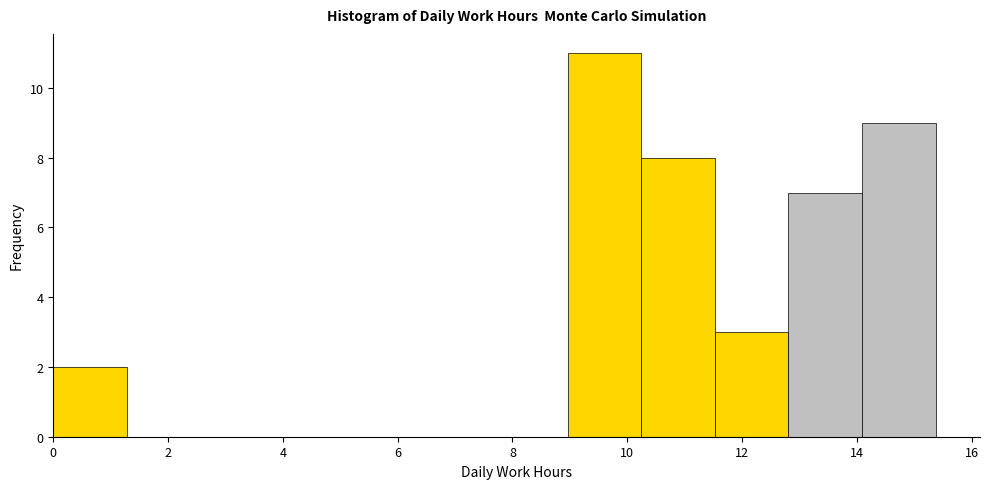

Reading left to right, list every bar in this chart as the range it spans on the x-axis followed by its height. Neither the bar edges nor the heights are printed on the chart, so give them approximately, as read against the axes.

0.0 to 1.2: 2
1.2 to 2.6: 0
2.6 to 3.8: 0
3.8 to 5.2: 0
5.2 to 6.4: 0
6.4 to 7.6: 0
7.6 to 9.0: 0
9.0 to 10.2: 11
10.2 to 11.6: 8
11.6 to 12.8: 3
12.8 to 14.0: 7
14.0 to 15.4: 9